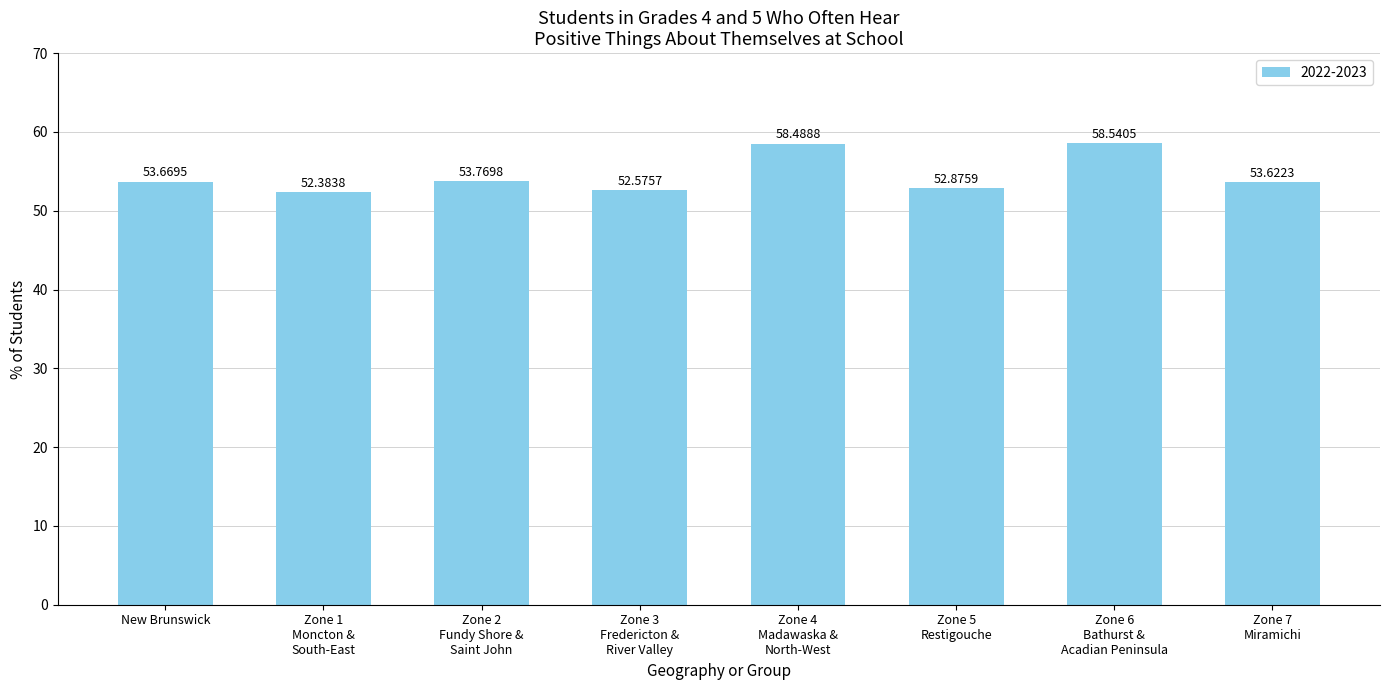

Does the chart contain any negative values?

No